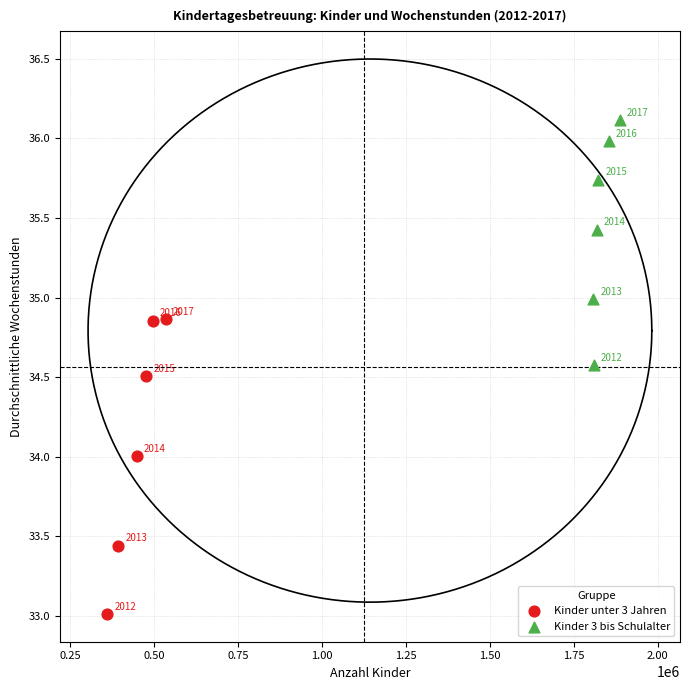

Which series contains the lowest Y value?

Kinder unter 3 Jahren